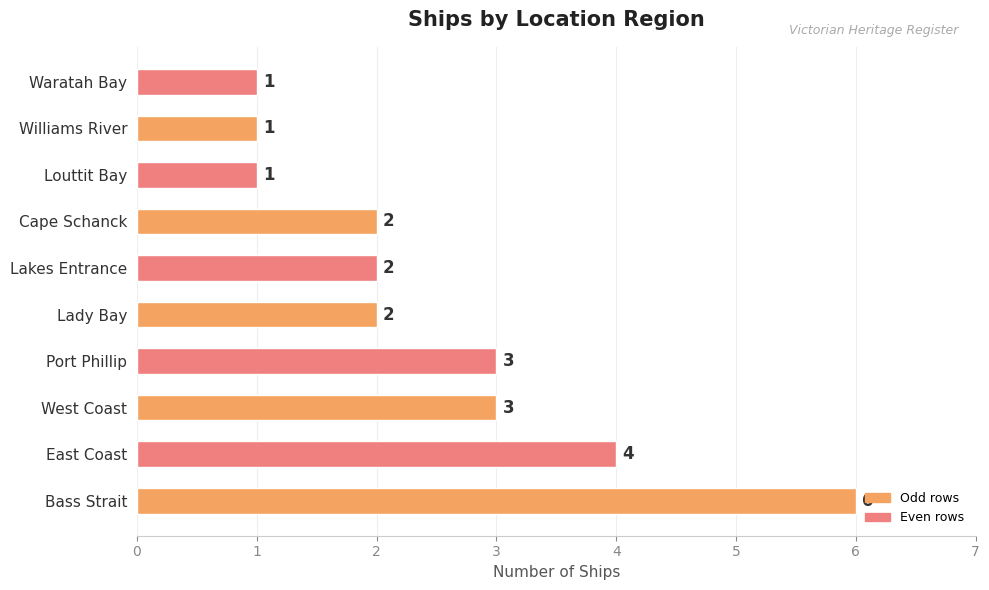

How many data points are less than 2?

3